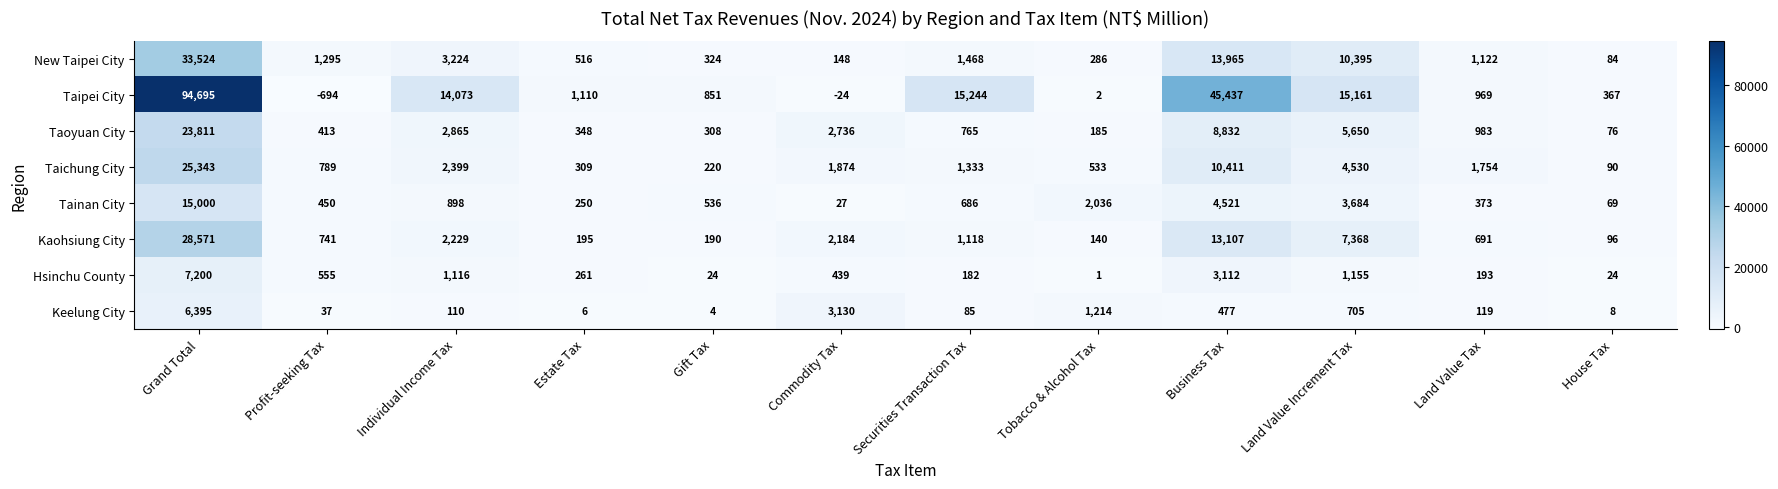

What is the difference between the second highest and minimum values in the Taipei City series?

46131